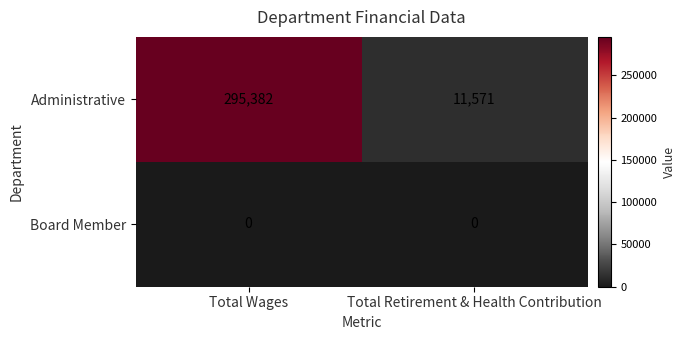

Count the number of categories in the chart.

2